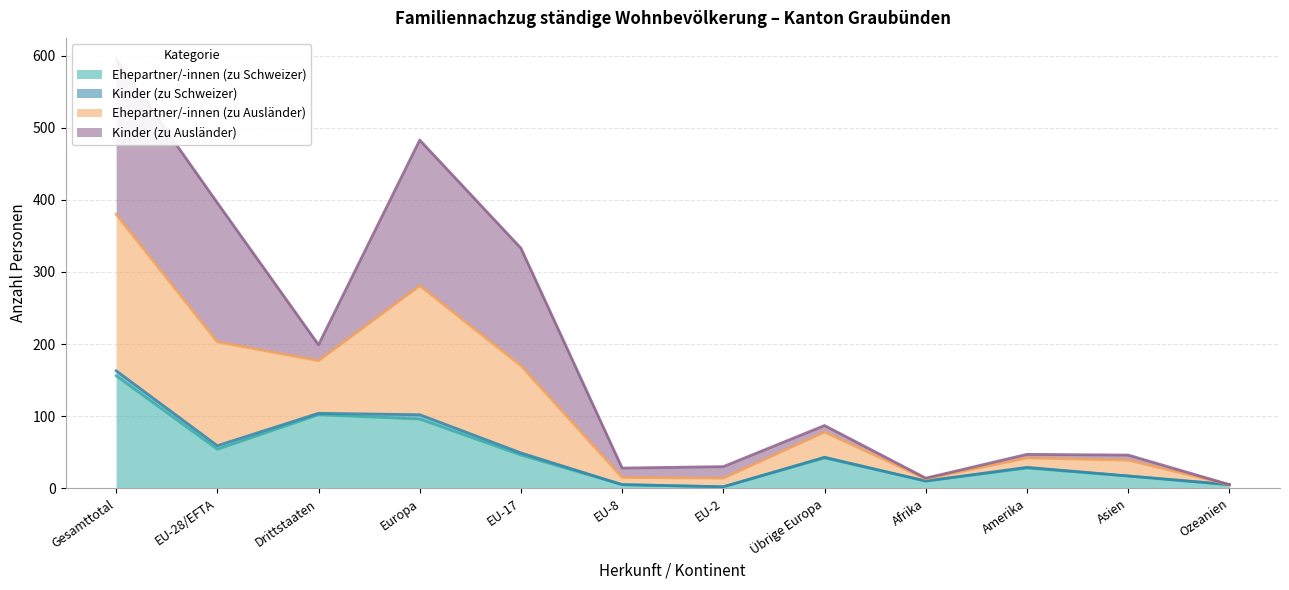

True or false: Ehepartner/-innen (zu Schweizer) has a value of 42 at Übrige Europa.

True